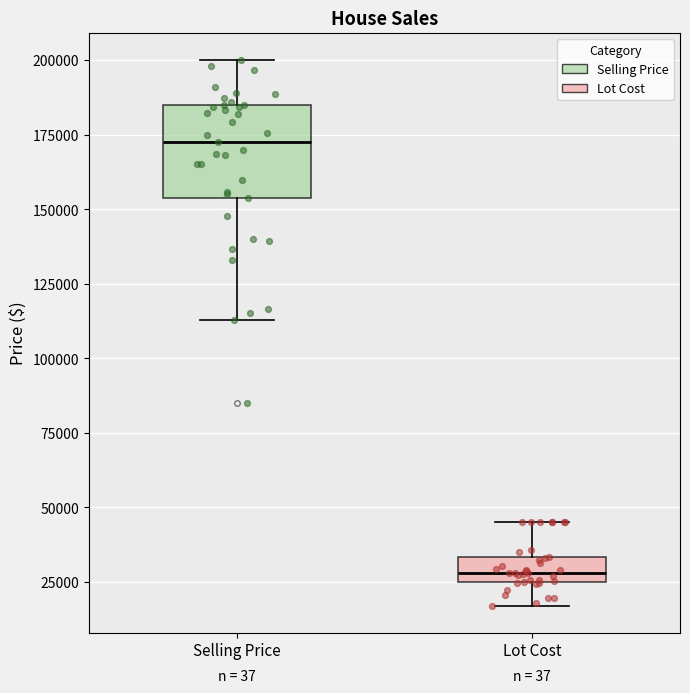

Comparing the boxes themselves (not the whiskers), which one is the tallest?

Selling Price